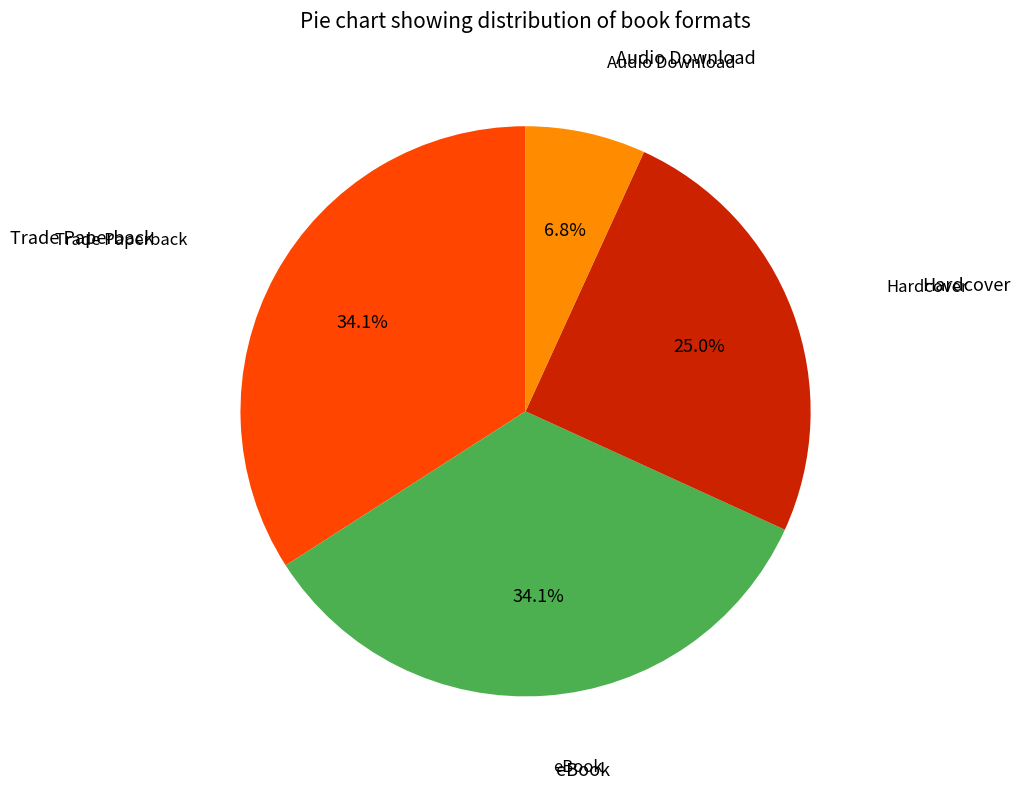

Which category has the smallest portion of the pie?

Audio Download